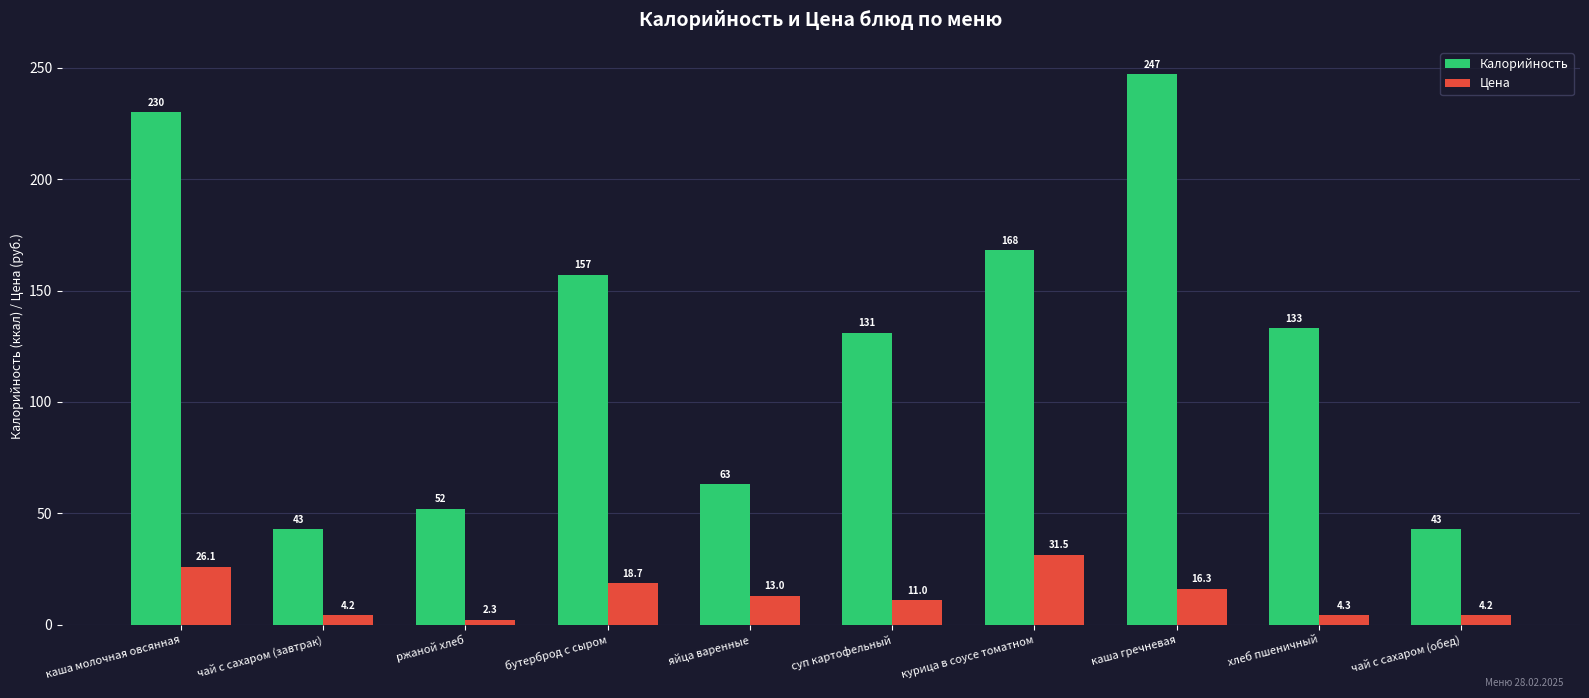

How many groups of bars are there?

10